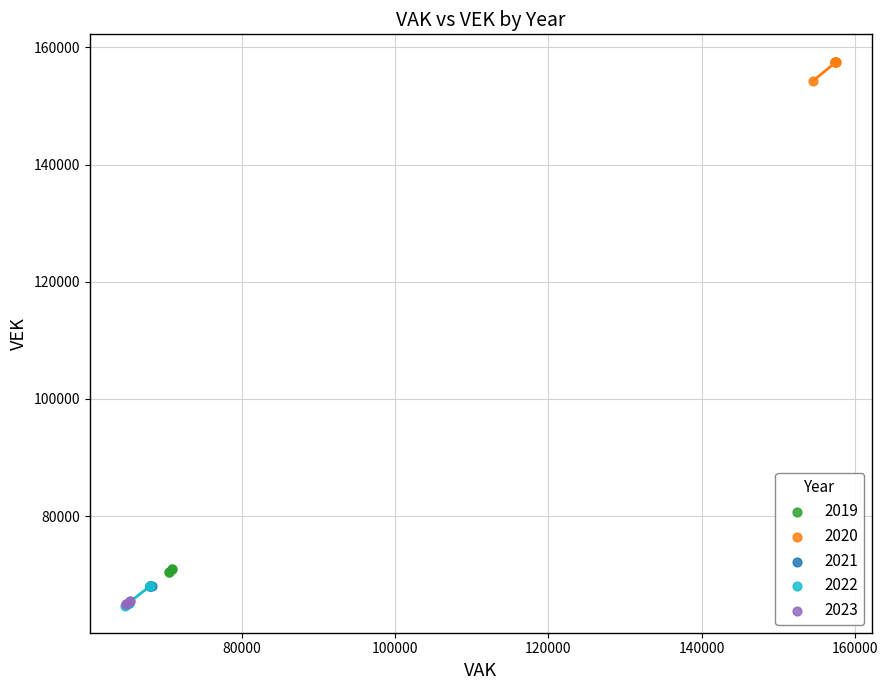

Which series reaches the maximum Y coordinate?

2020